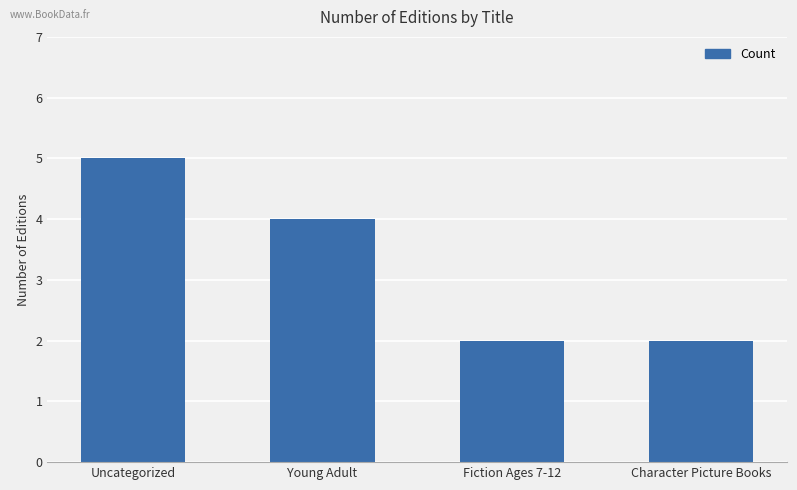

What is the label of the 4th bar from the left?

Character Picture Books